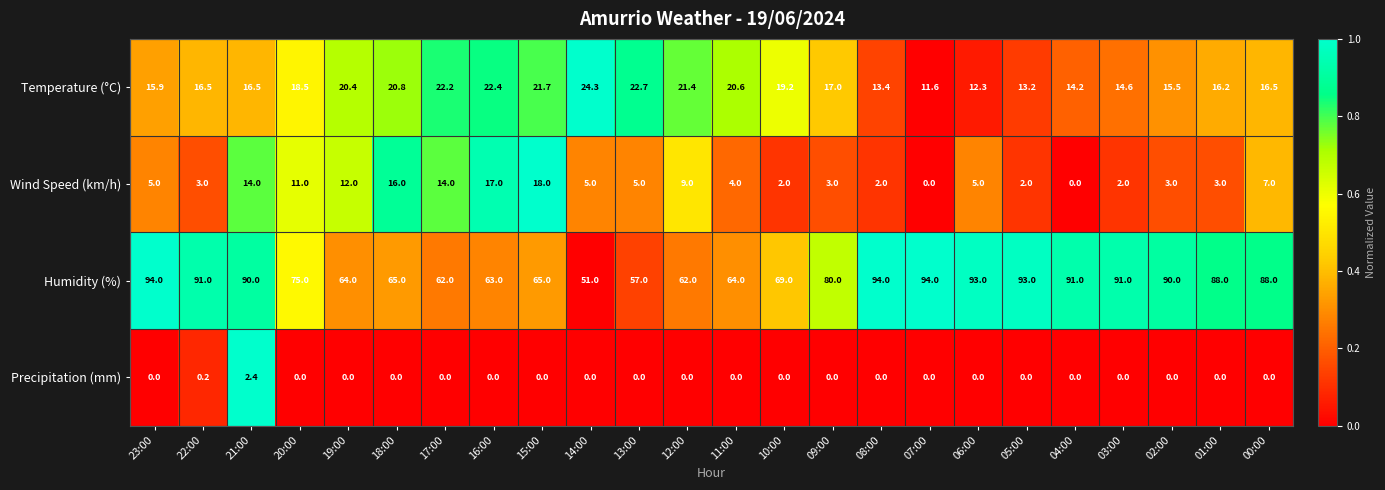

Count the number of data series in this chart.

4